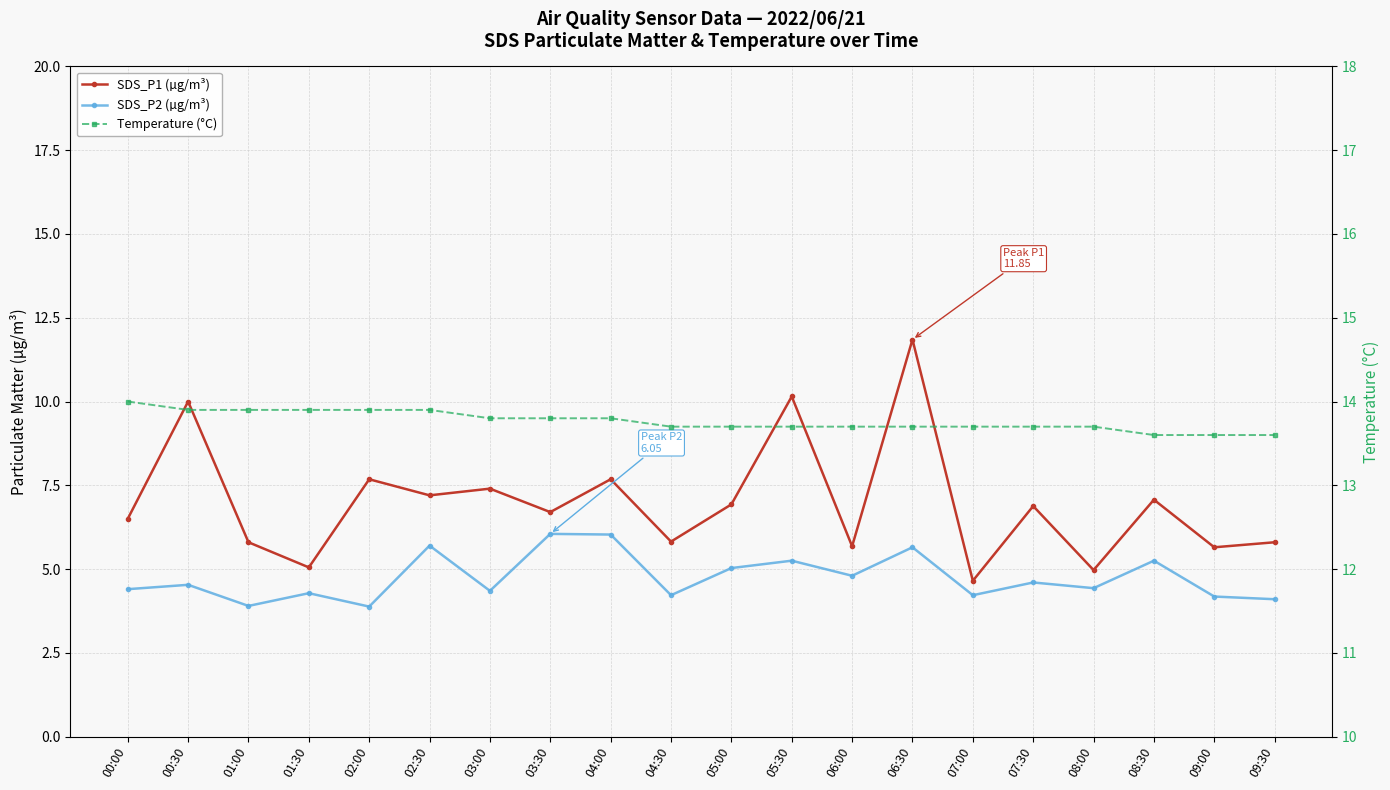

The value of SDS_P1 (µg/m³) at 03:00 is 7.4. True or false?

True